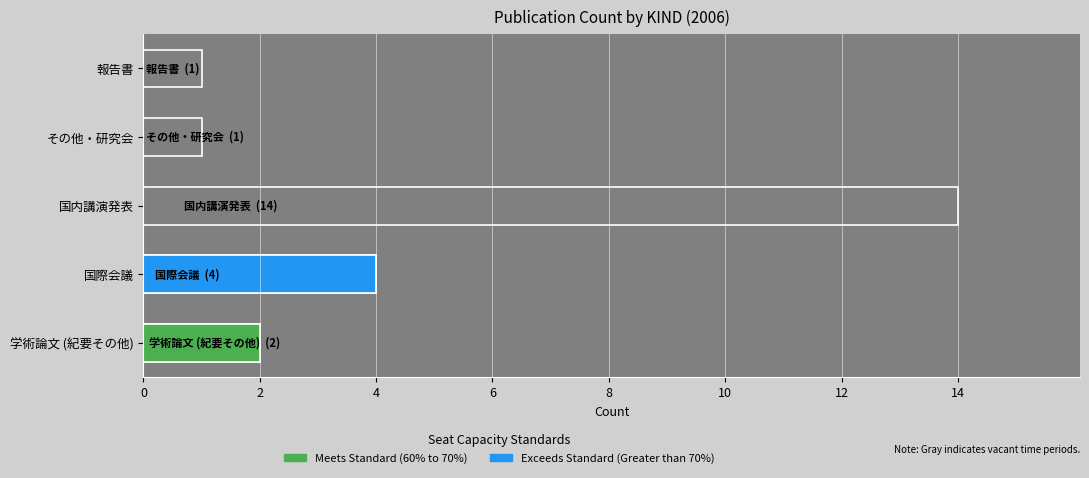

What is the total value across all series at 学術論文 (紀要その他)?

2